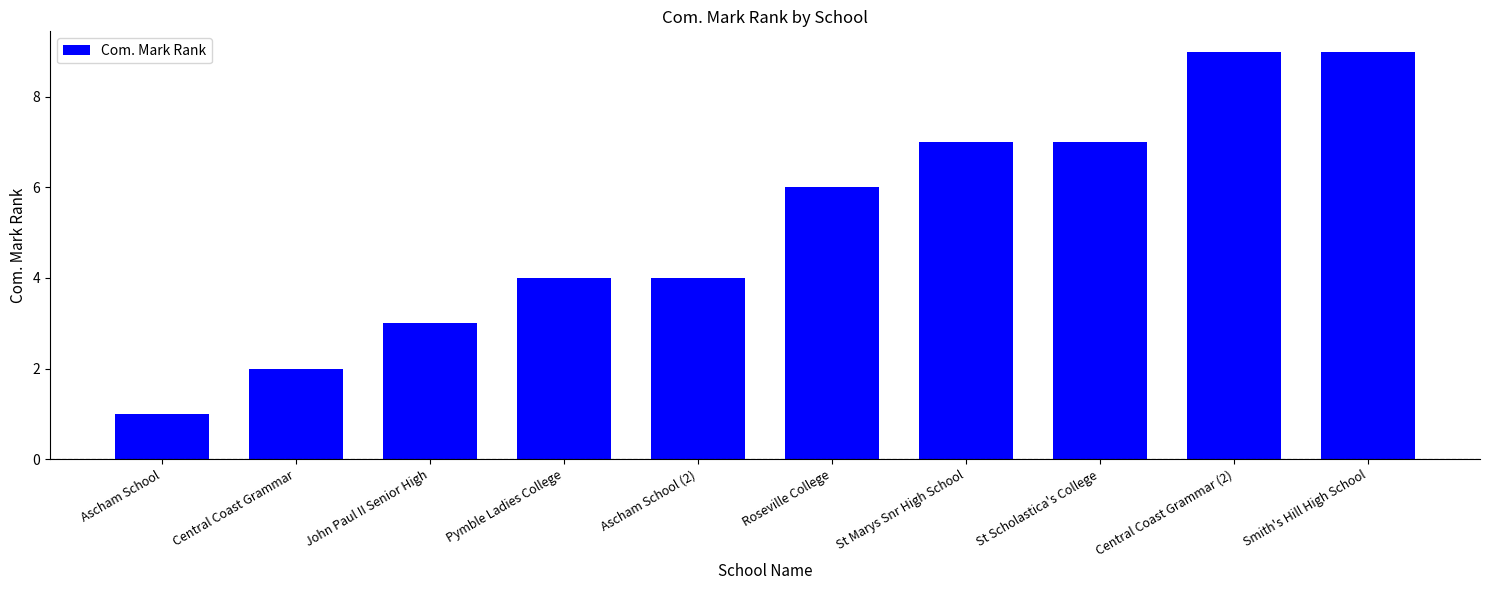

Count the number of data series in this chart.

1